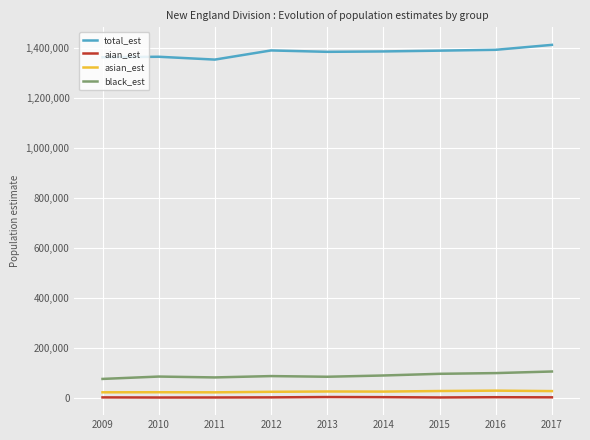

How many categories are shown in the chart?

9